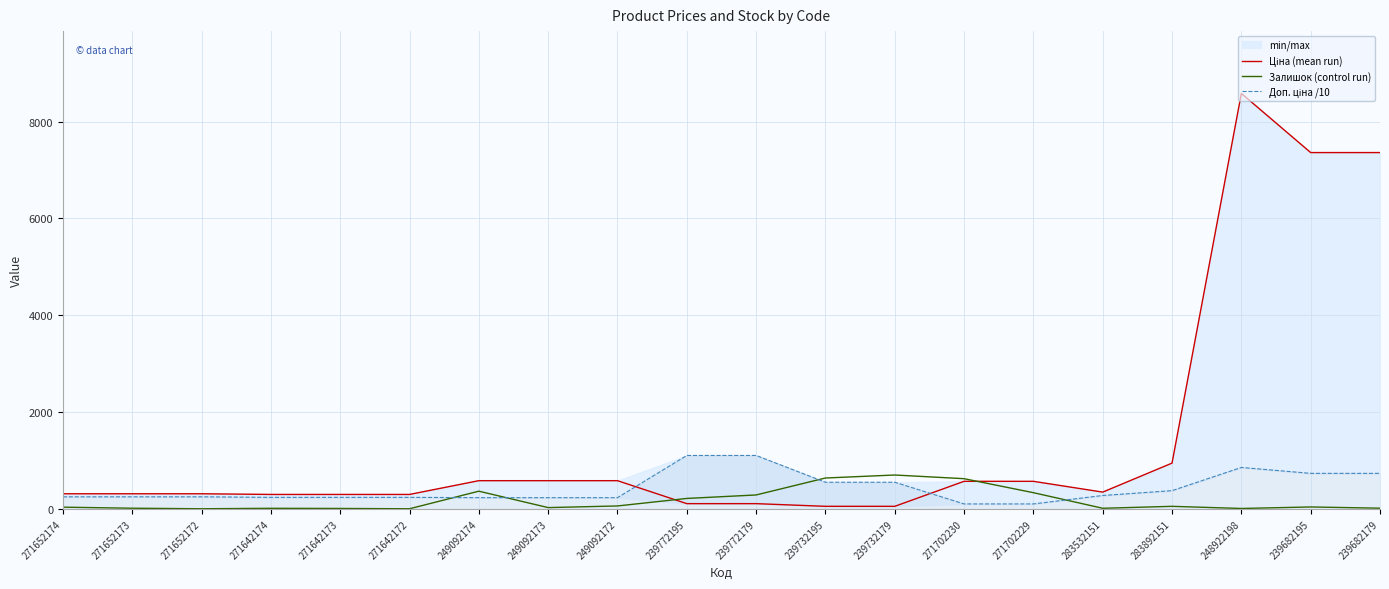

What position from the left is 239682179?

20